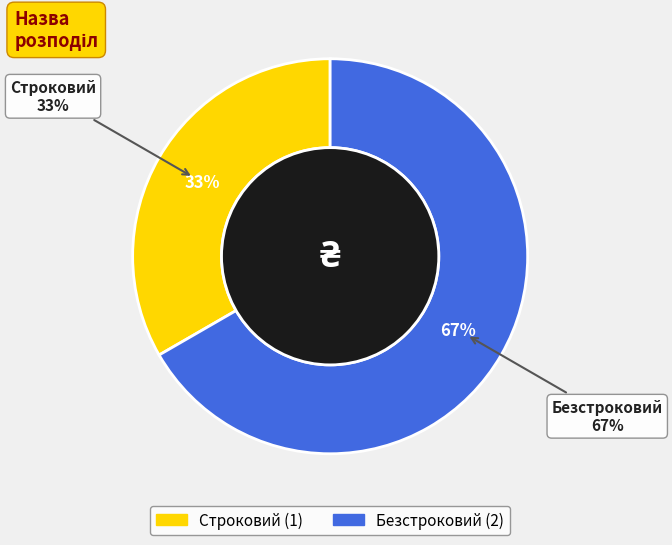

How many segments does this pie chart have?

2